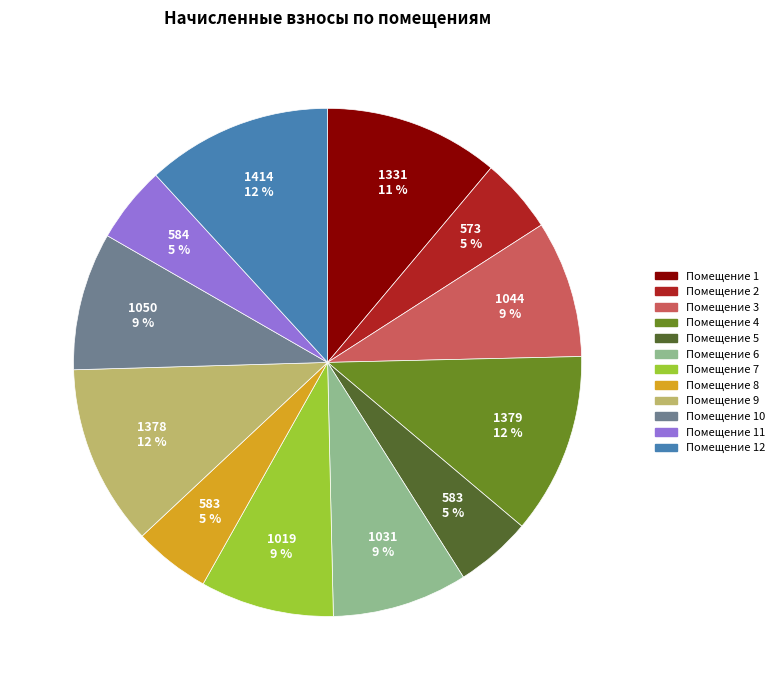

Approximately how many times larger is the value at Помещение 10 compared to Помещение 5?

1.8